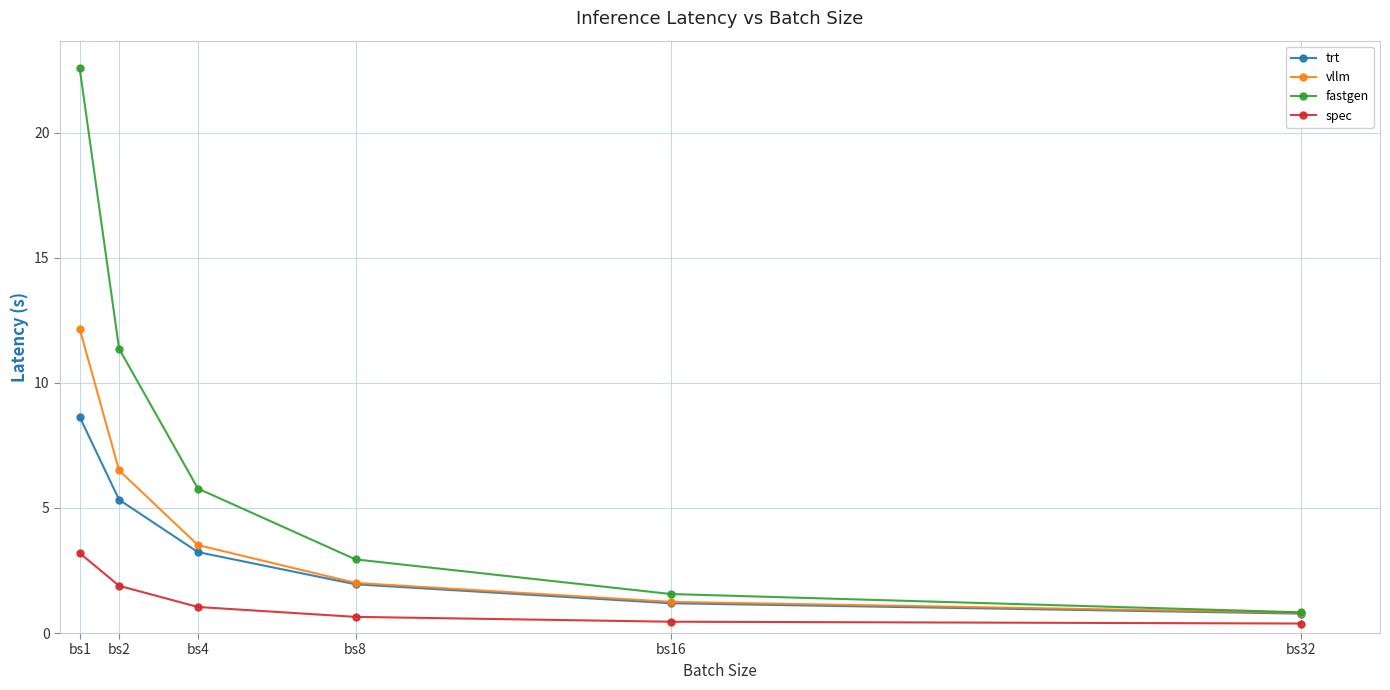

Is it true that vllm equals 3.5 at bs4?

True